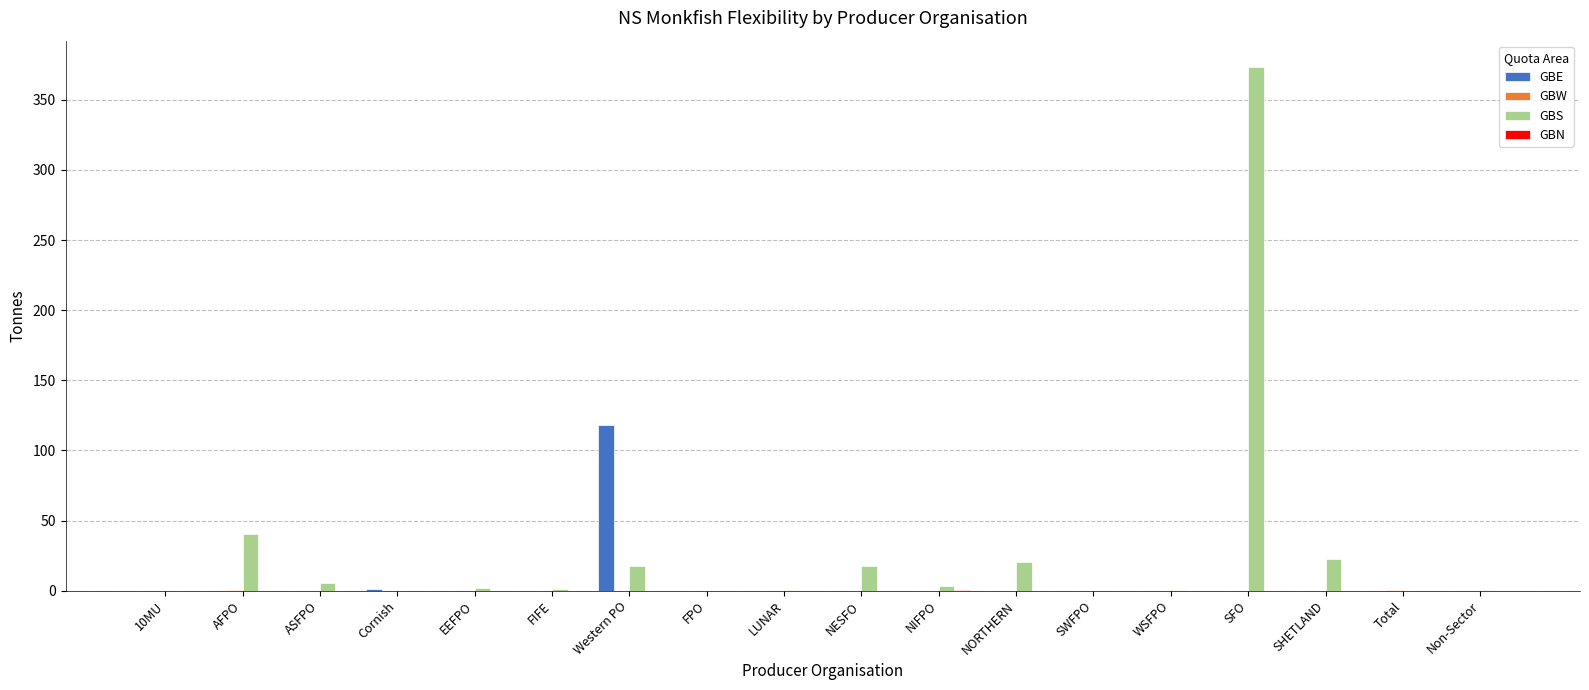

Which category has the highest value across all series?

SFO